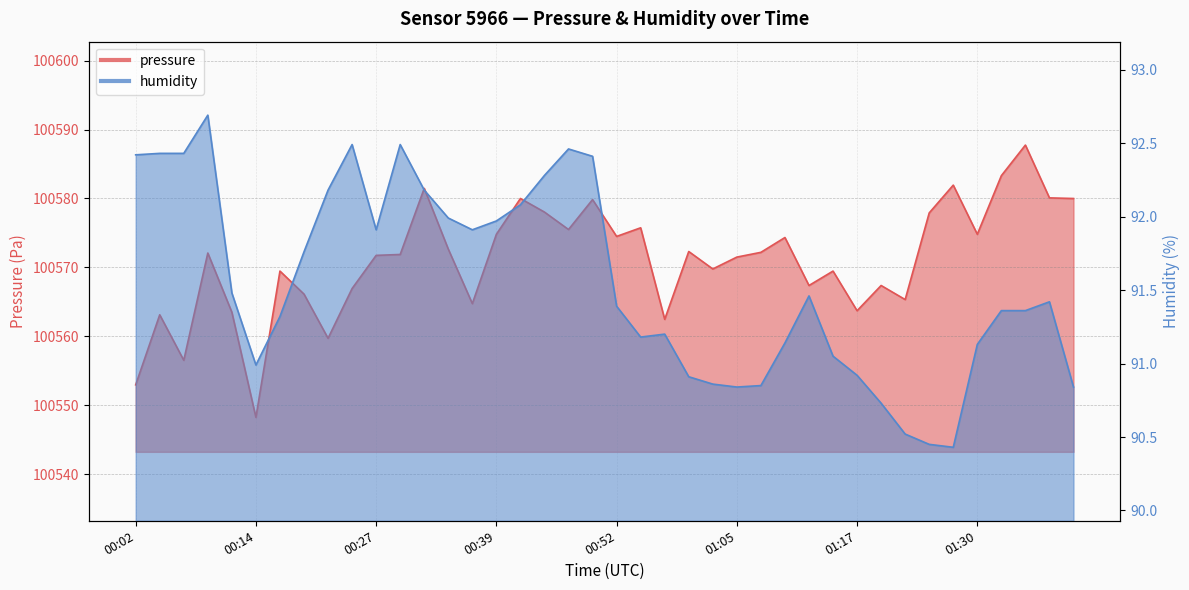

In humidity, how many points are lower than both neighbors (excluding endpoints)?

6